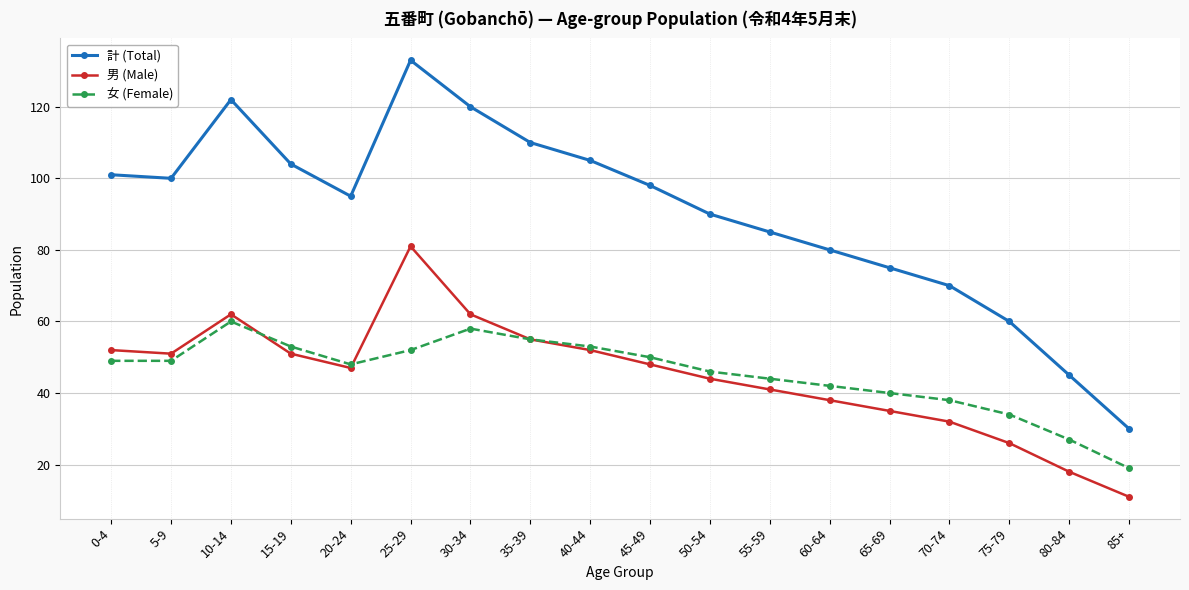

Which series has the widest spread of values?

計 (Total)